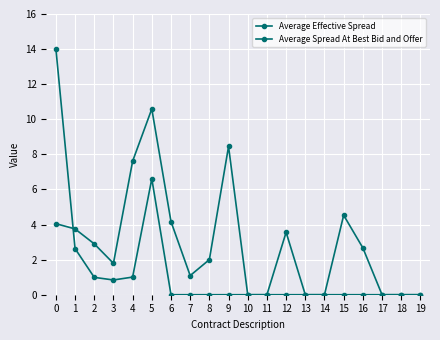

Does the chart have visible grid lines?

Yes